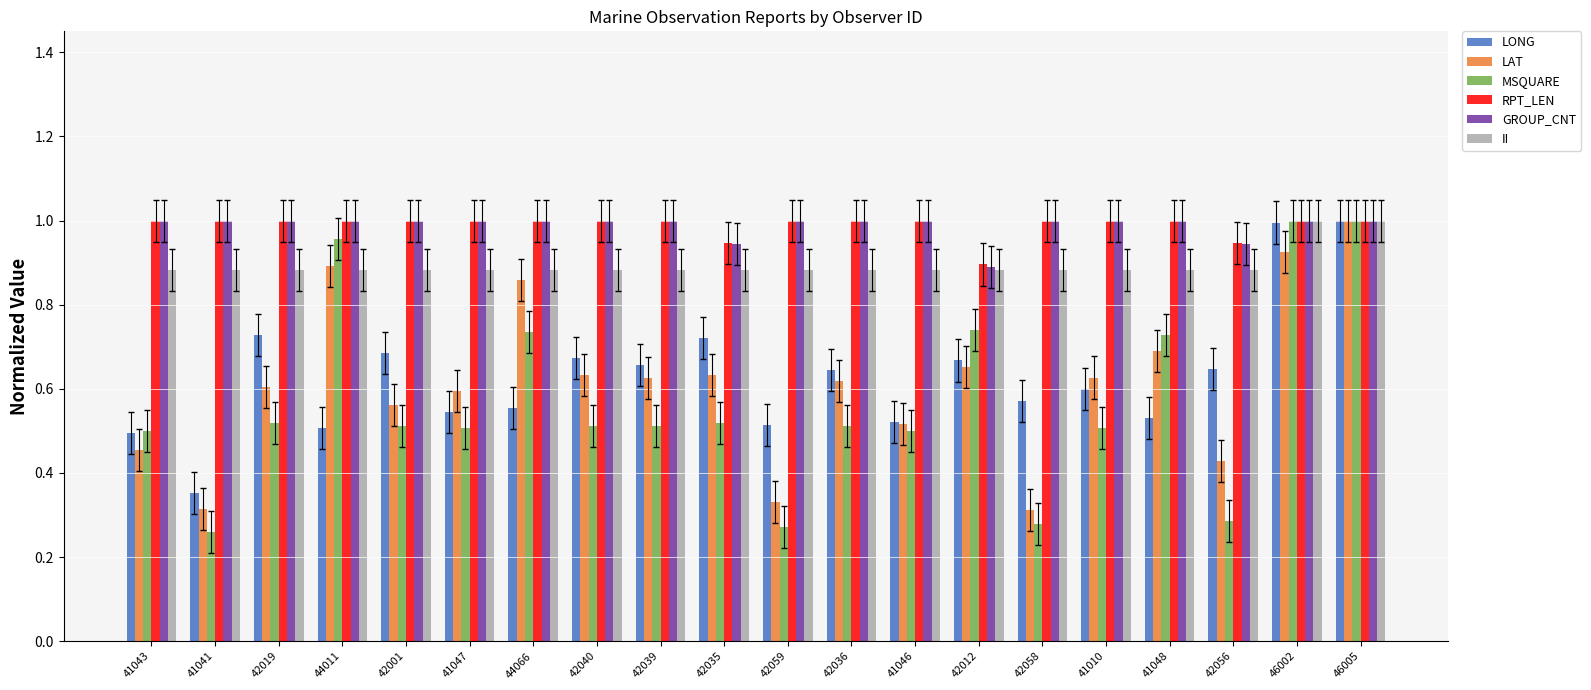

Which series has the largest range (max minus min)?

MSQUARE